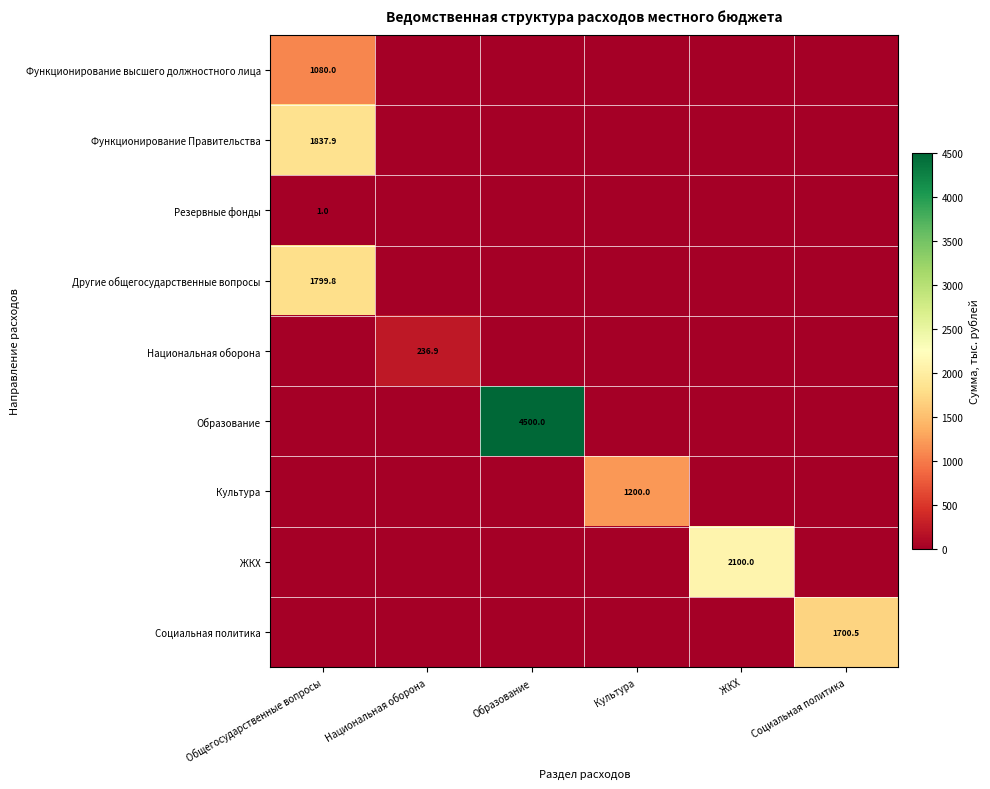

Count the number of categories in the chart.

6